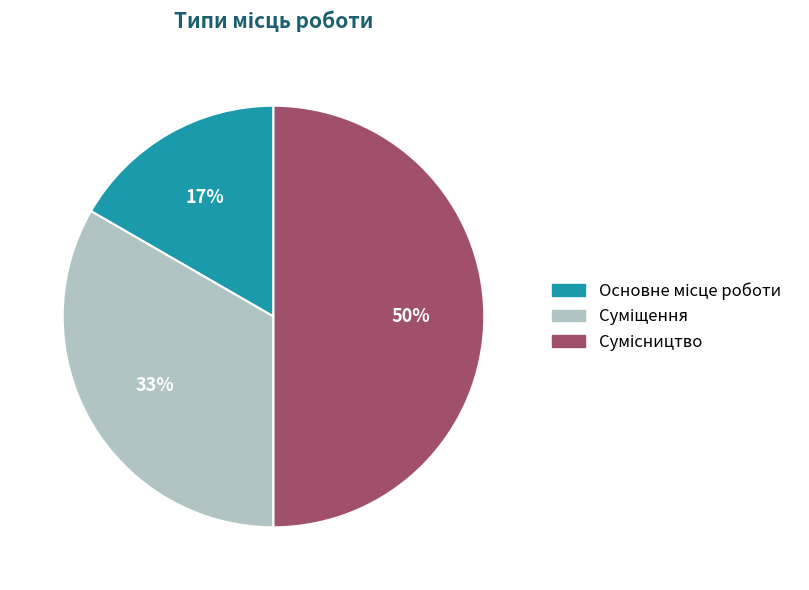

To the nearest percent, what is the average slice percentage?

33%